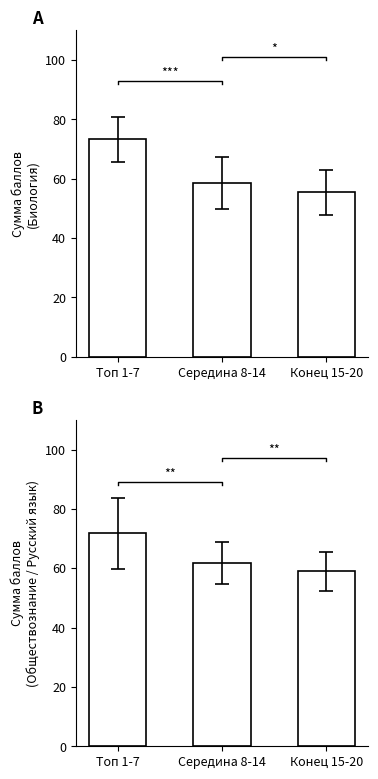

Rank the categories by Обществознание / Русский язык value from lowest to highest.

Конец 15-20, Середина 8-14, Топ 1-7